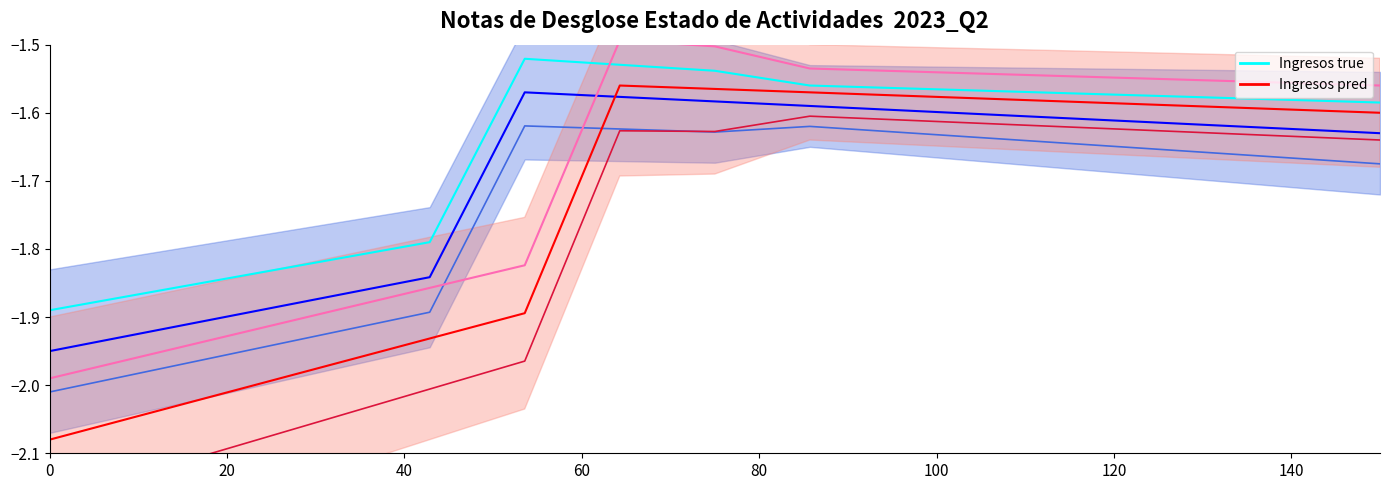

True or false: Ingresos de Gestion true has more than 0 interior local peaks.

True